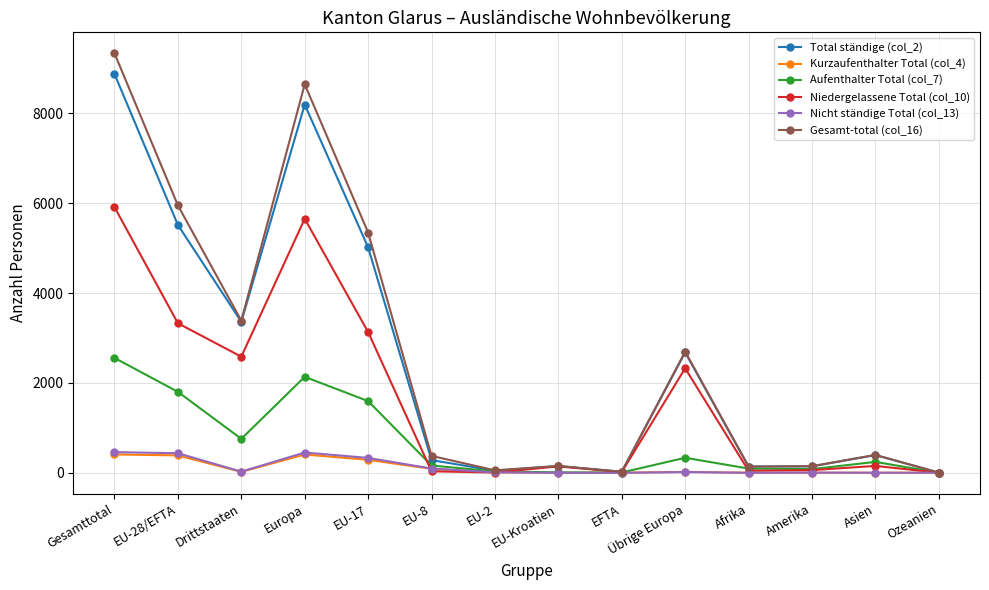

What is the label of the 12th point from the right?

Drittstaaten